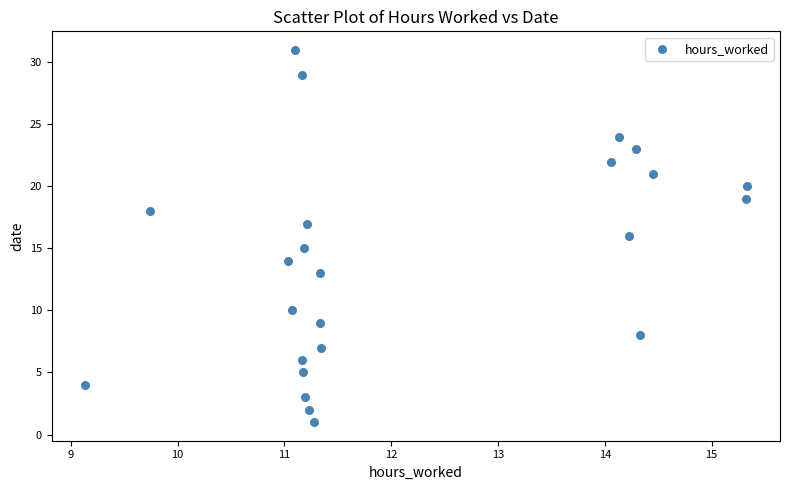

What is the range of Y values (max minus min)?

30